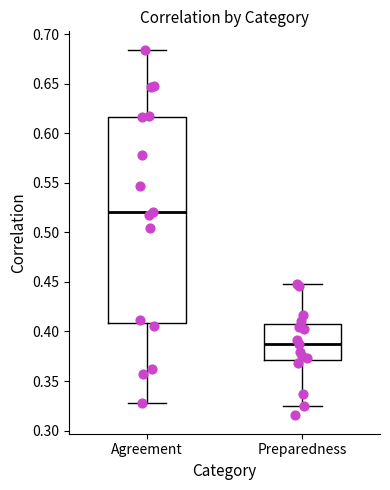

Which box has the lowest median line?

Preparedness